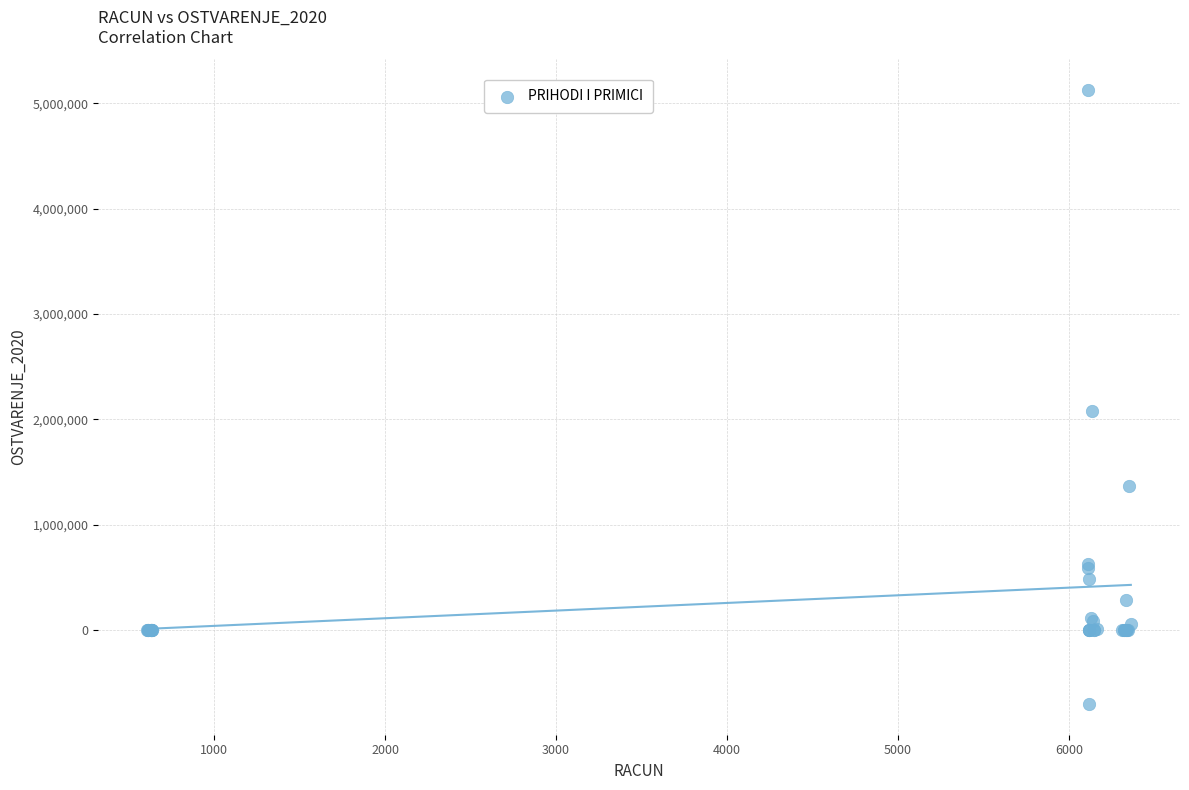

What Y value in the scatter plot is closest to 2211007?

2074090.0